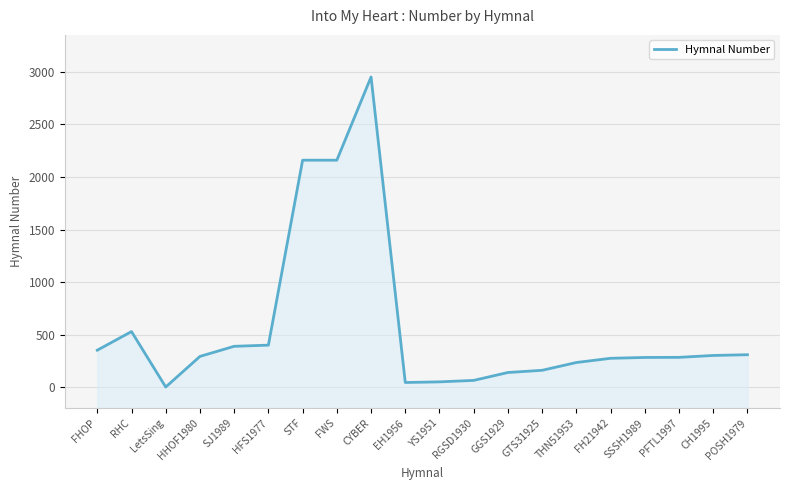

Reading left to right, transcribe all the data shown in this chart.

354	531	4	295	391	402	2160	2160	2951	47	53	67	142	163	237	277	285	286	304	311